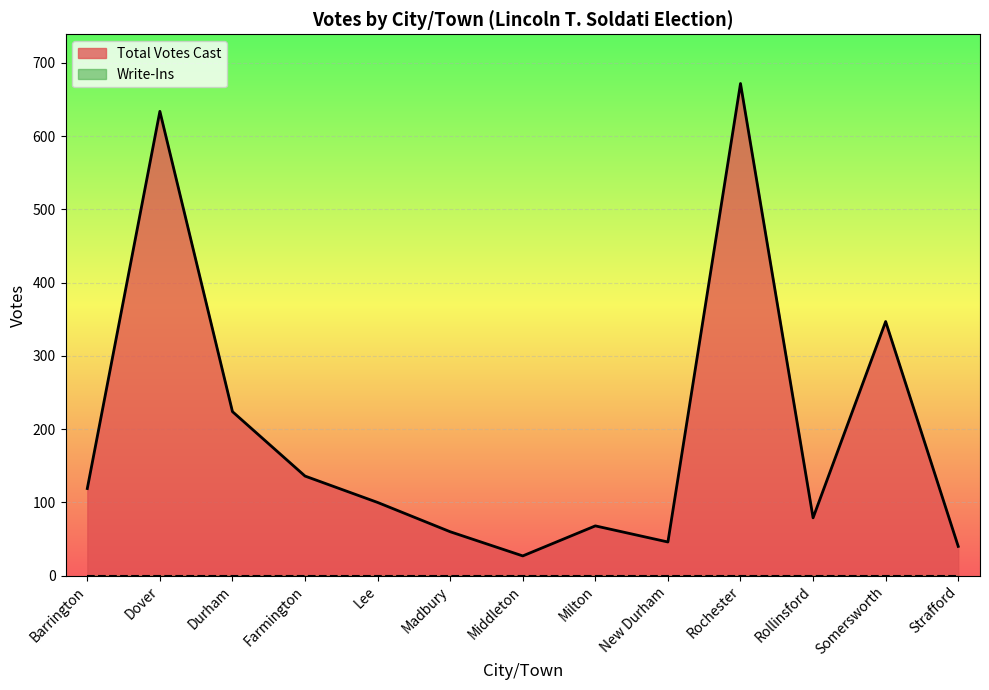

What is the value of the 11th point from the left?

79